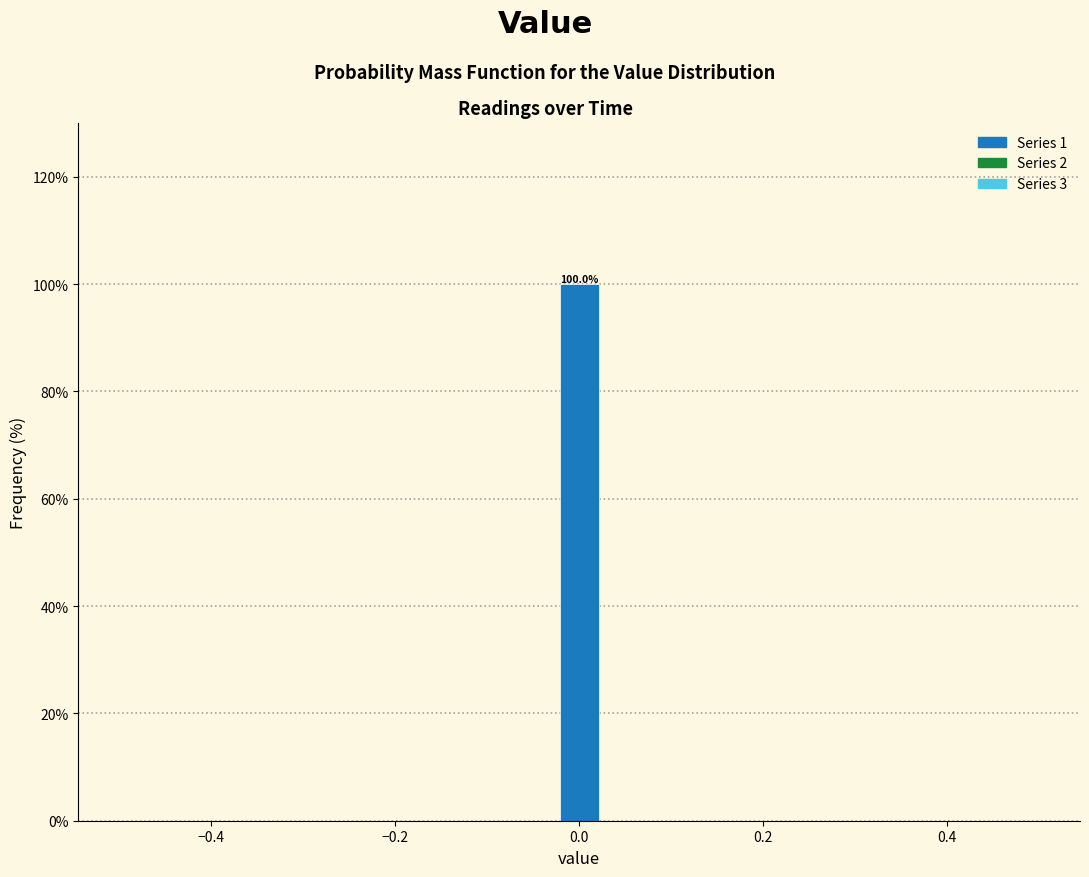

Read against the x-axis, roughly where is the centre of the tallest bar?

0.00